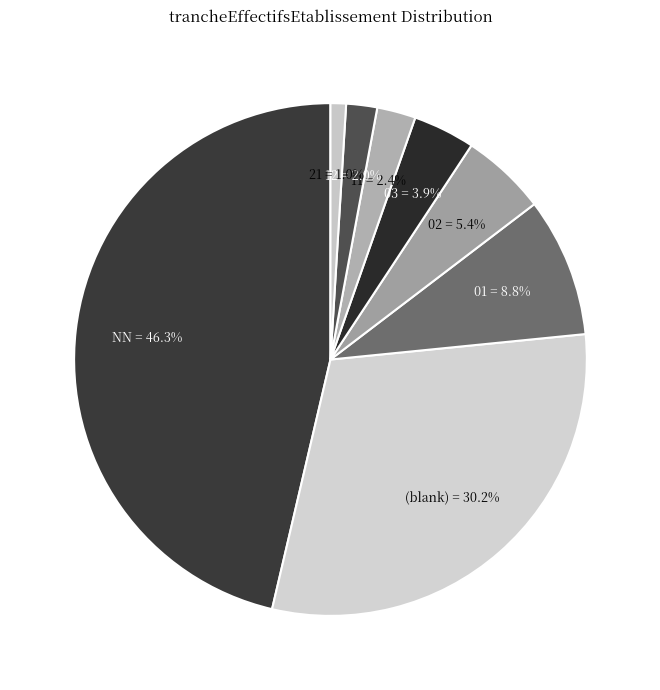

To the nearest percent, what percentage of the pie is 11?

2%